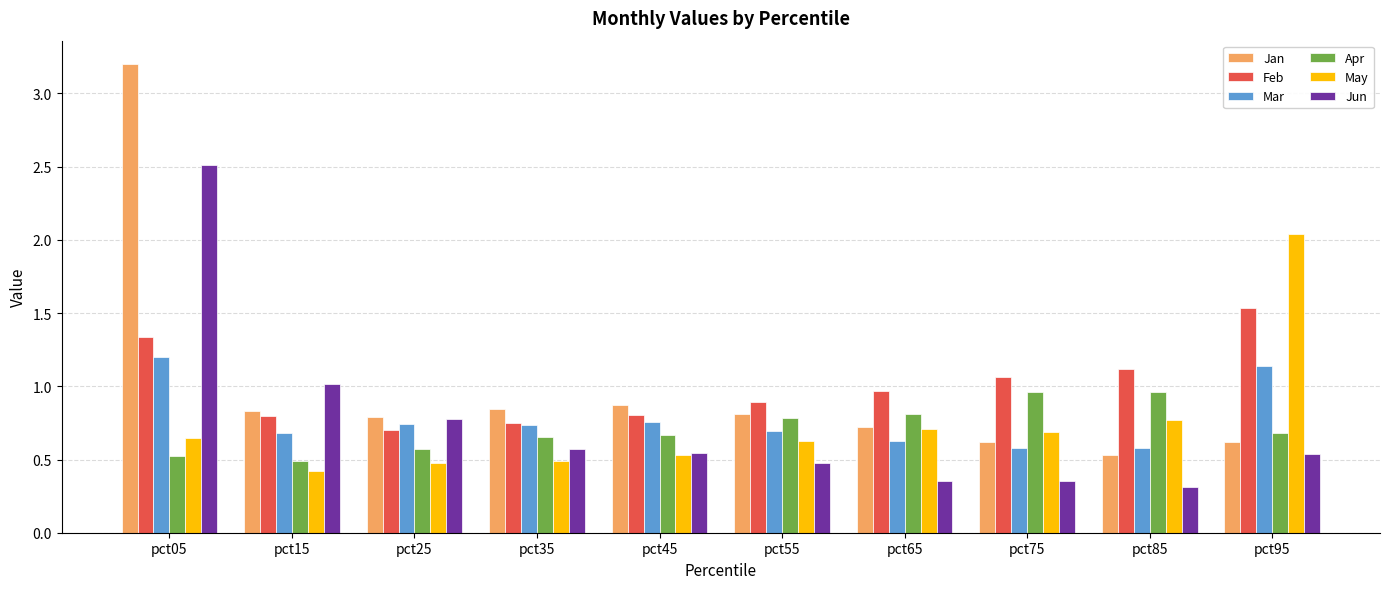

The value of Mar at pct05 is 1.2. True or false?

True